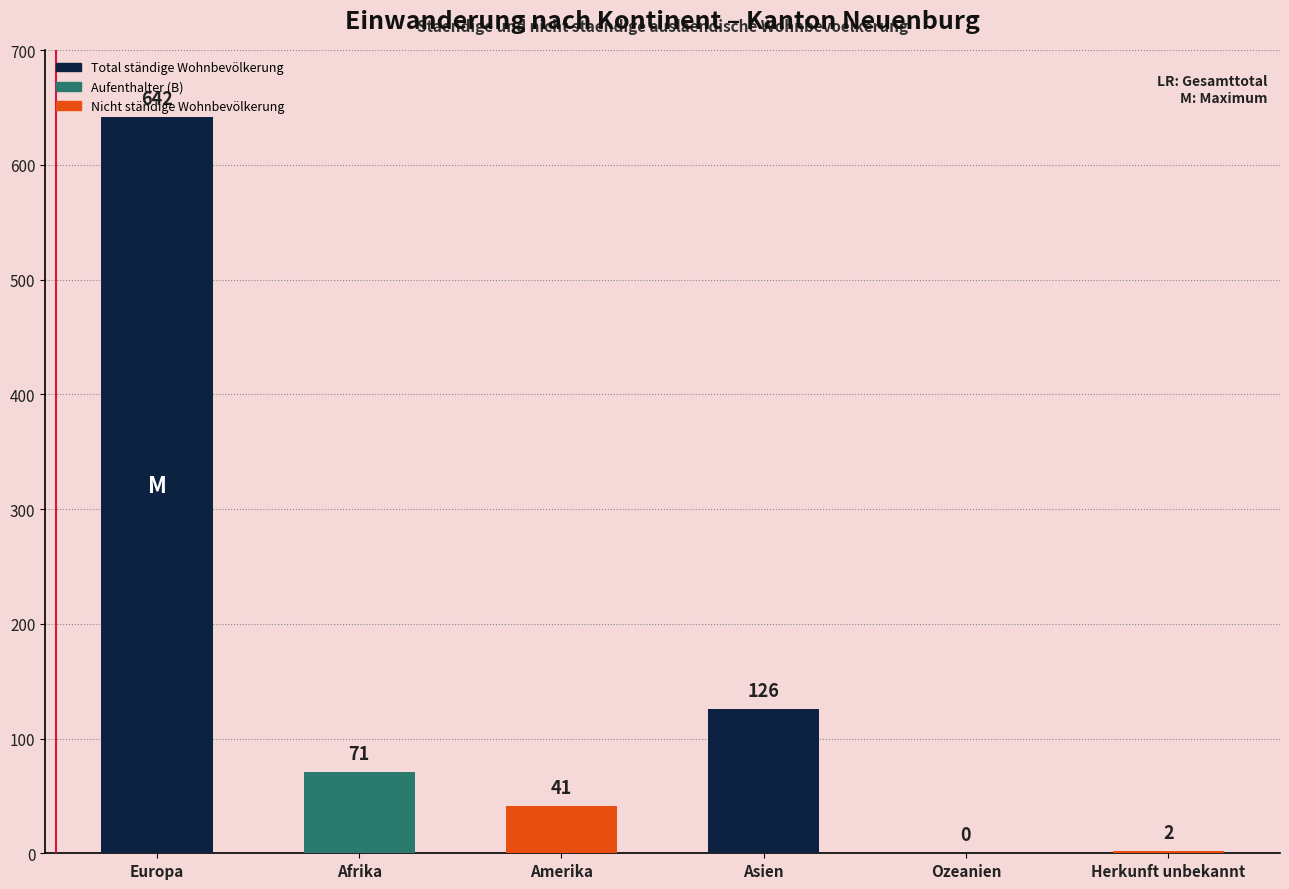

Approximately how many times larger is the value at Amerika compared to Europa?

0.1